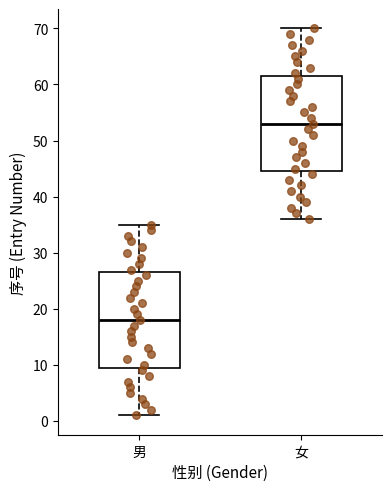

Where is the lower edge of the box for 女 on the y-axis? The values are not printed on the chart, so give them approximately, as read against the axis.

45